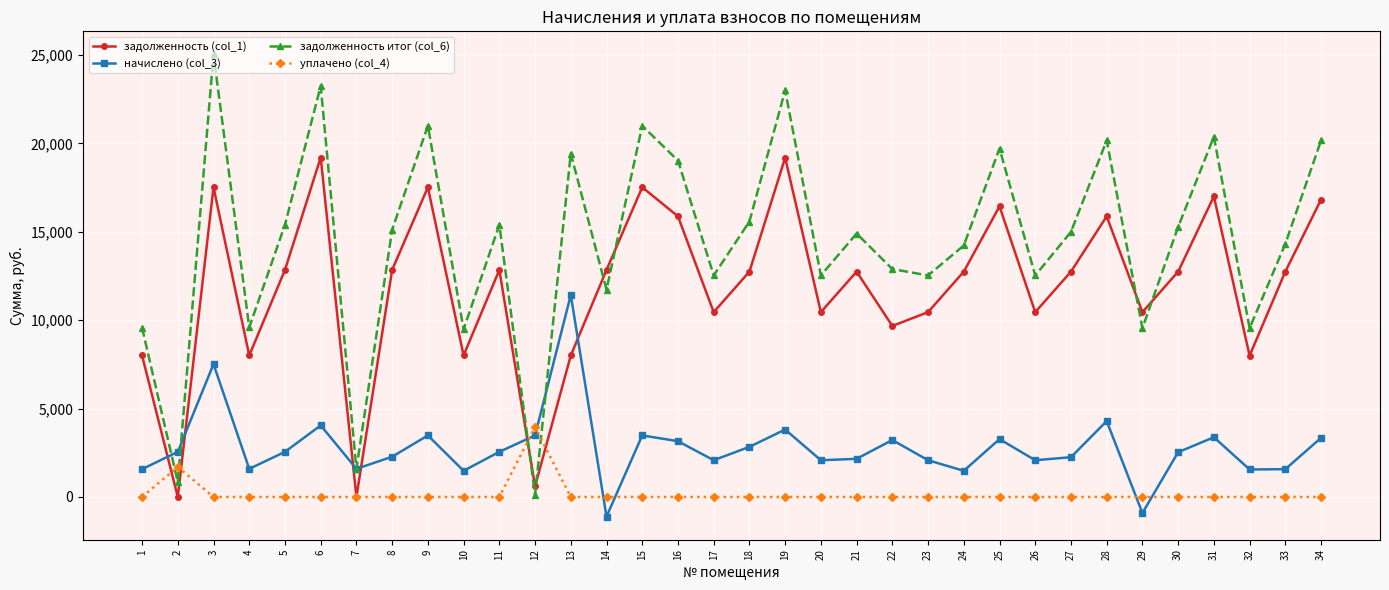

Where do уплачено (col_4) and задолженность (col_1) first cross each other?

1 and 2